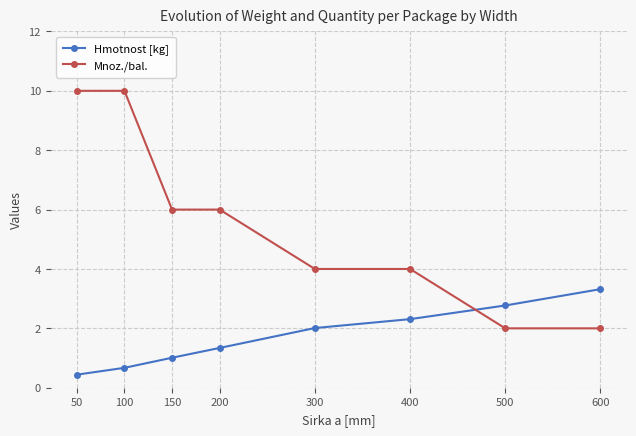

Between which two adjacent categories do Mnoz./bal. and Hmotnost [kg] first intersect?

400 and 500